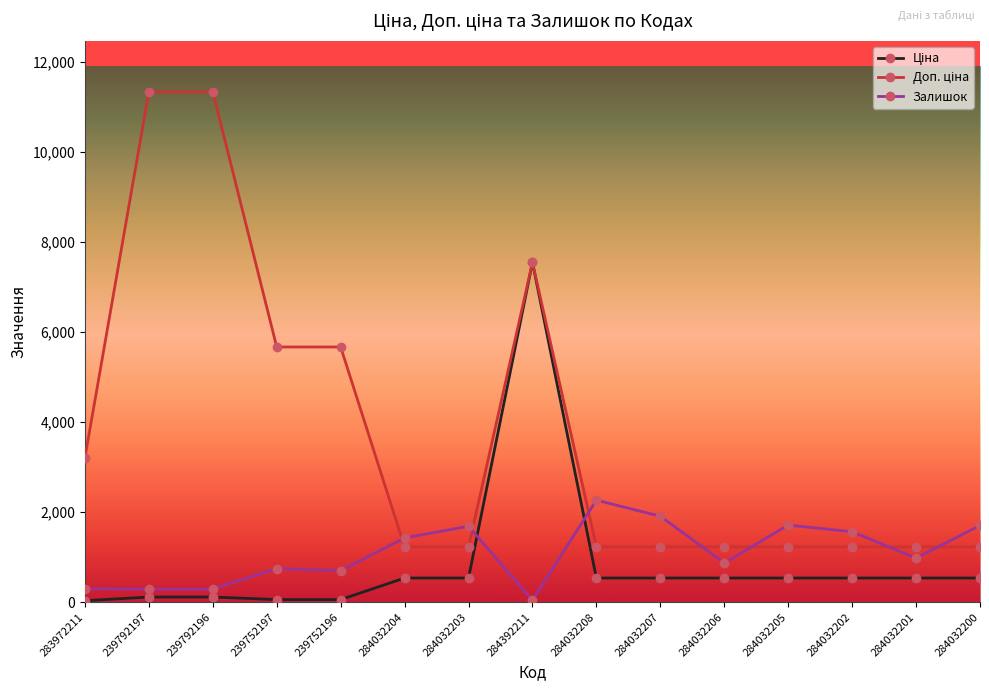

At which label does Залишок reach its peak?

284032208